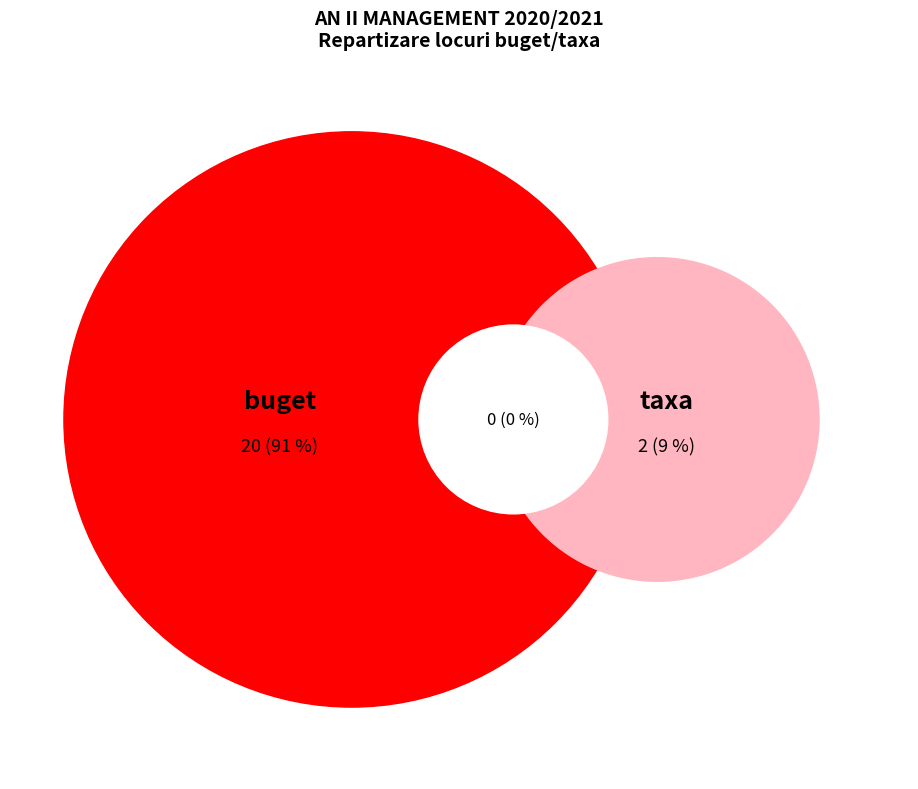

To the nearest percent, what is the average slice percentage?

50%